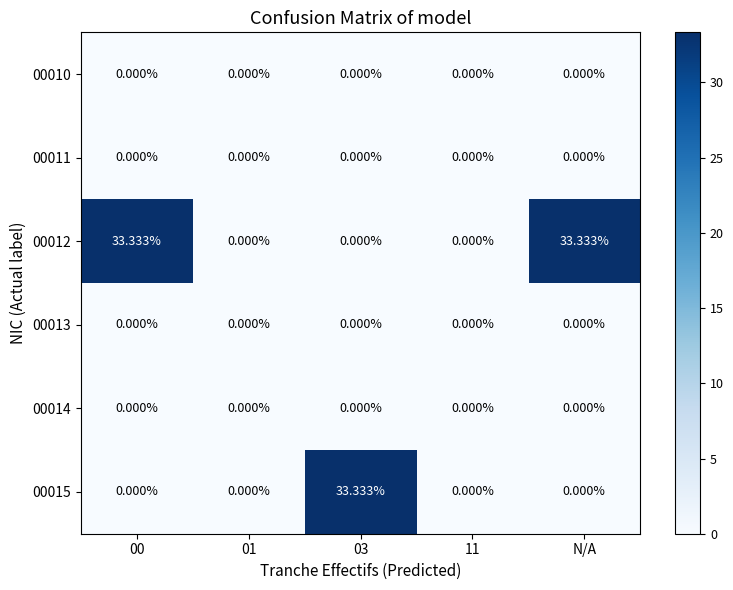

How many data points does each series have?

5